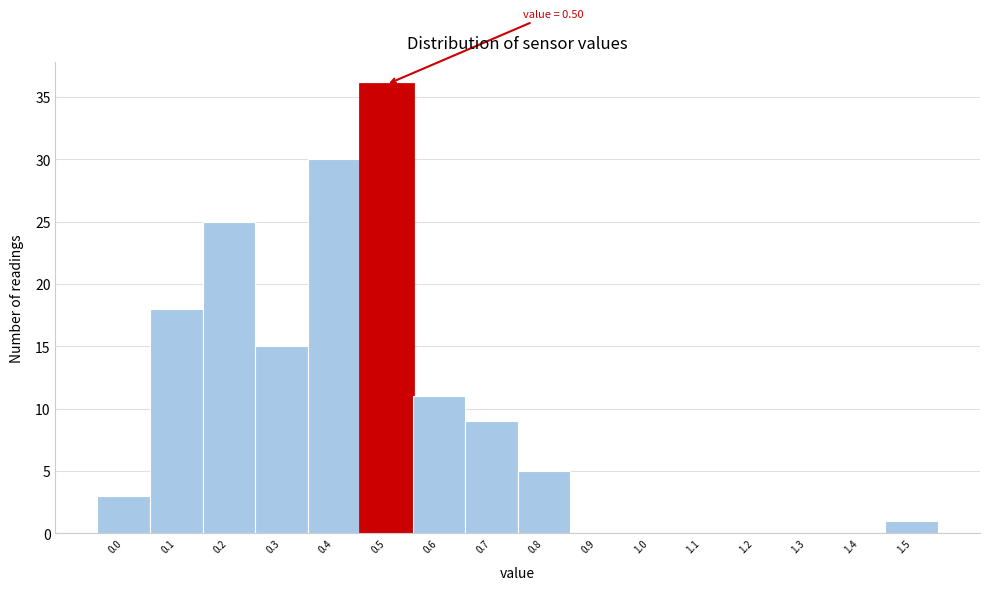

Reading right to left, transcribe all the data shown in this chart.

1.5=1	1.4=0	1.3=0	1.2=0	1.1=0	1.0=0	0.9=0	0.8=5	0.7=9	0.6=11	0.5=36	0.4=30	0.3=15	0.2=25	0.1=18	0.0=3